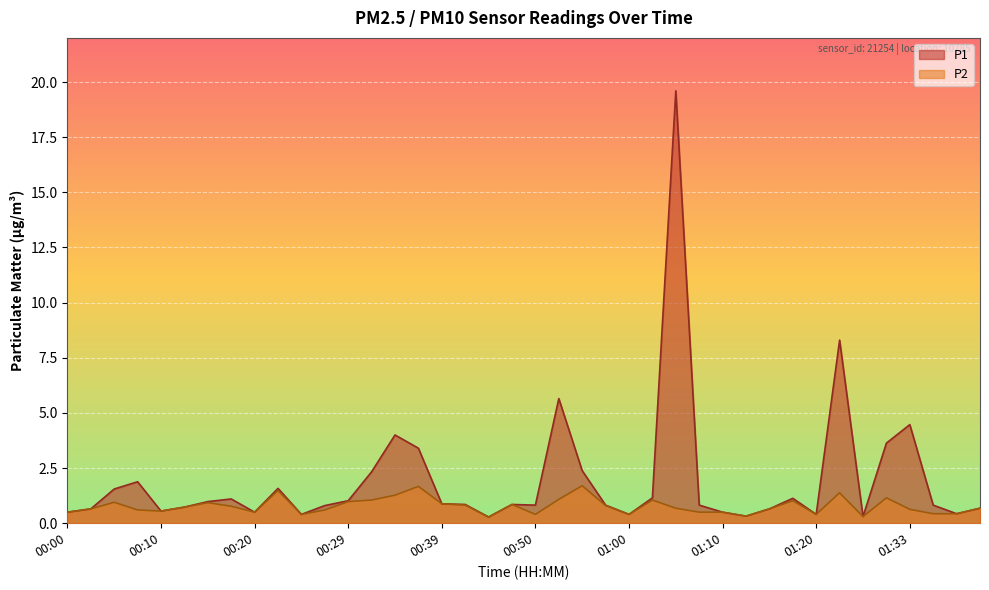

What position from the left is 01:28?

35